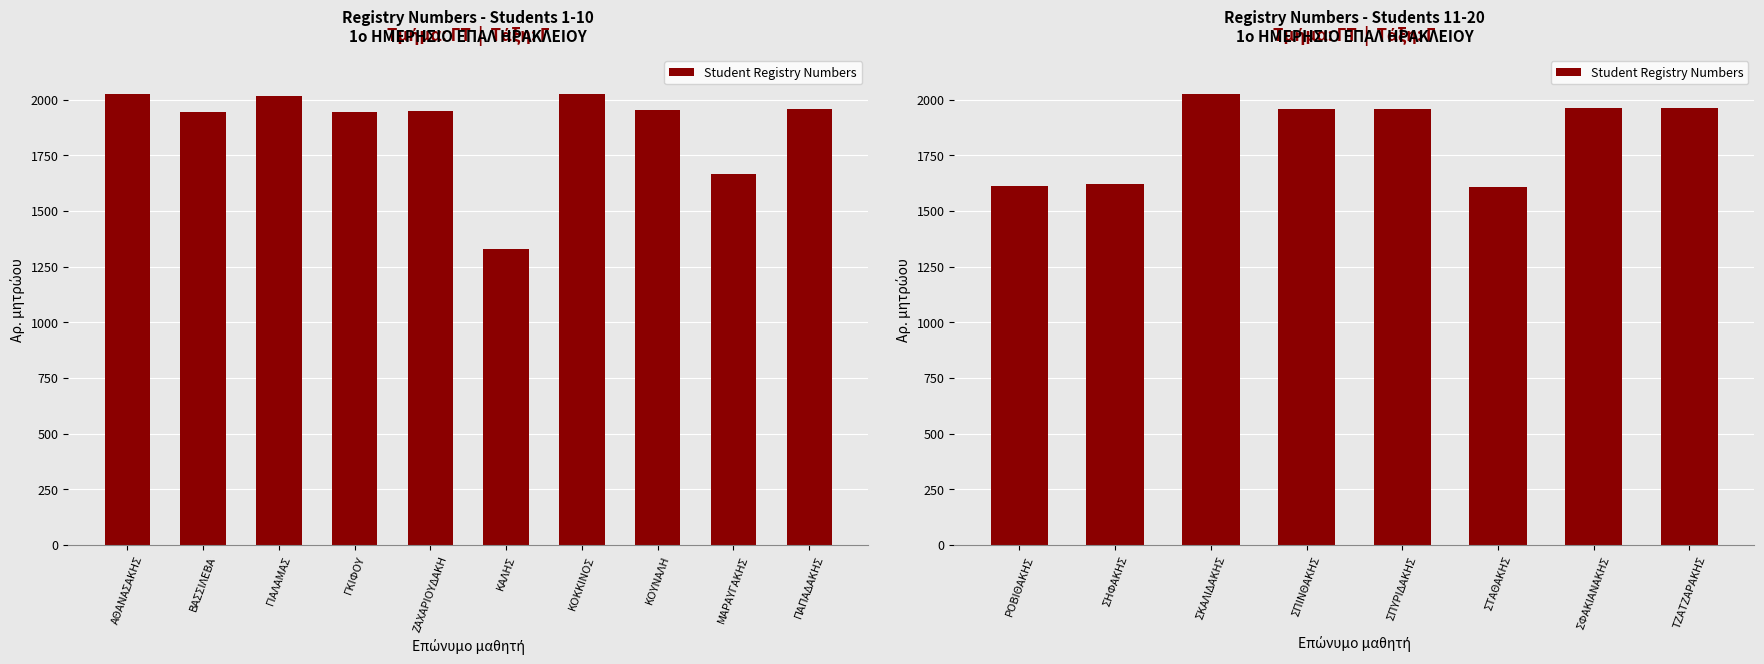

At which label is the value closest to 1815?

ΣΠΙΝΘΑΚΗΣ